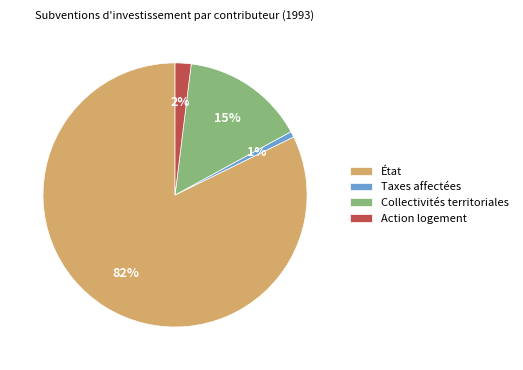

What is the ratio of the value at État to the value at Collectivités territoriales?

5.5